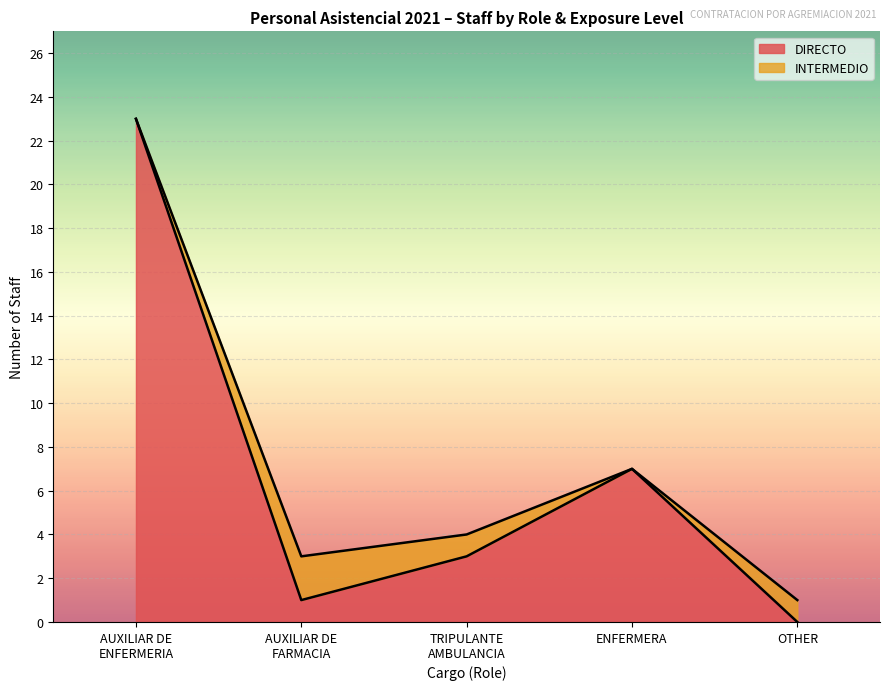

At which label does DIRECTO reach its minimum?

OTHER